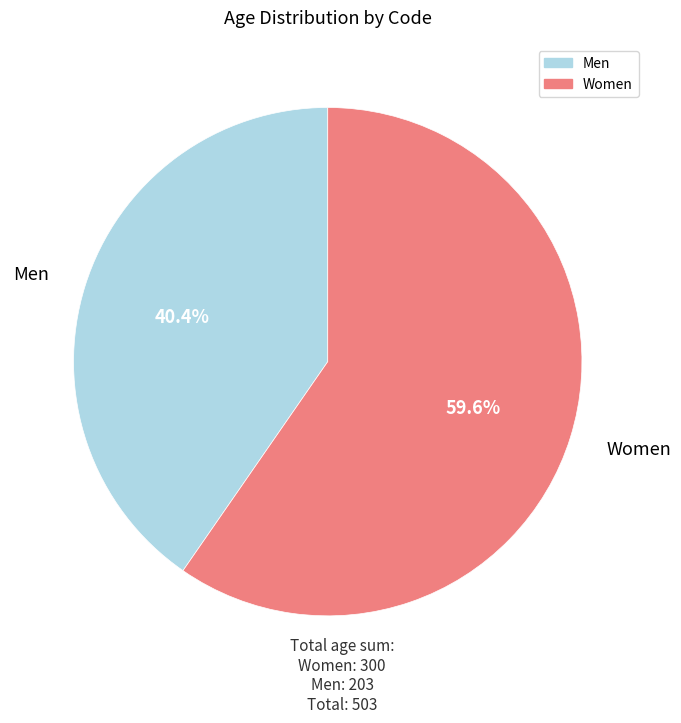

Does any single category account for the majority?

Yes